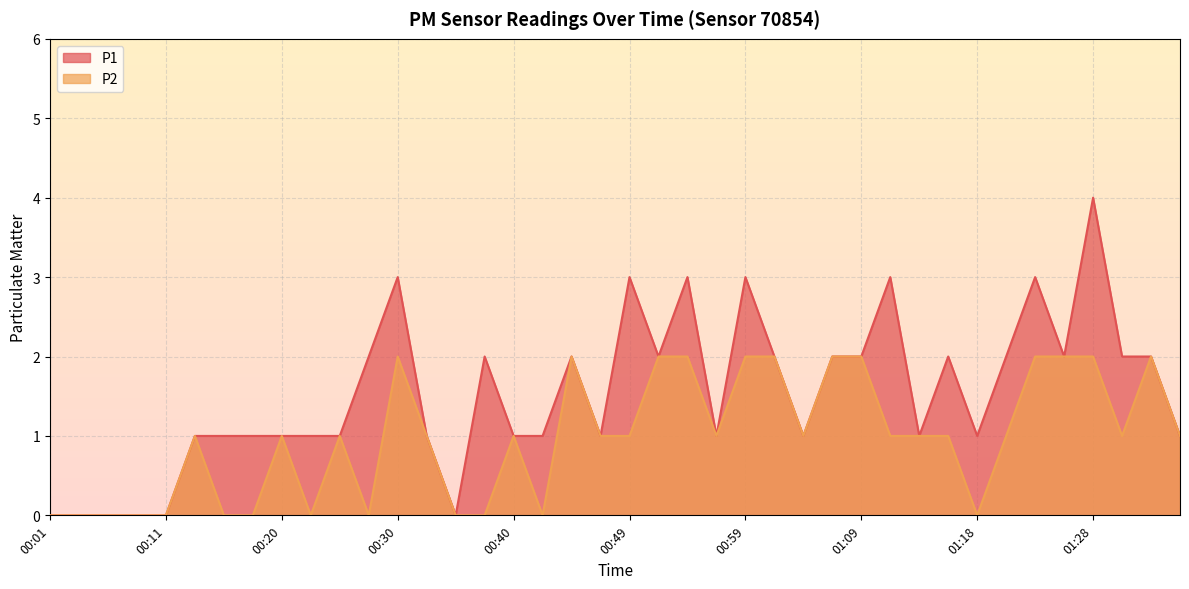

Between 00:49 and 01:31, which series saw the biggest shift?

P1